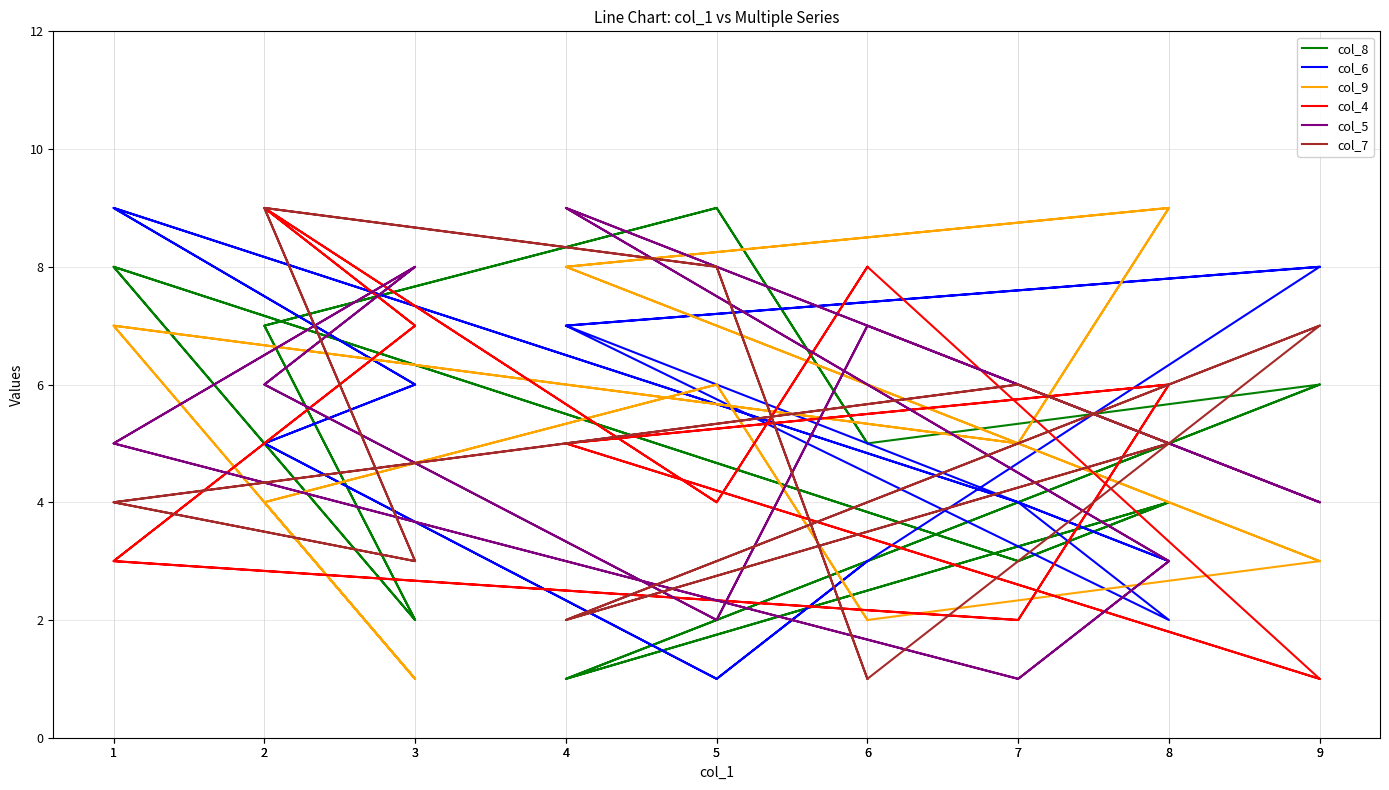

Reading left to right, what are all the values shown in this chart?

col_8: 9=6	4=1	8=4	7=3	1=8	3=2	2=7	5=9	6=5	9=6	4=1	8=4	7=3	1=8	3=2	2=7	5=9	6=5
col_6: 9=8	4=7	8=3	7=4	1=9	3=6	2=5	5=1	6=3	9=8	4=7	8=2	7=4	1=9	3=6	2=5	5=1	6=3
col_9: 9=3	4=8	8=9	7=5	1=7	3=1	2=4	5=6	6=2	9=3	4=8	8=9	7=5	1=7	3=1	2=4	5=6	6=2
col_4: 9=1	4=5	8=6	7=2	1=3	3=7	2=9	5=4	6=8	9=1	4=5	8=6	7=2	1=3	3=7	2=9	5=4	6=8
col_5: 9=4	4=9	8=3	7=1	1=5	3=8	2=6	5=2	6=7	9=4	4=9	8=3	7=1	1=5	3=8	2=6	5=2	6=7
col_7: 9=7	4=2	8=5	7=6	1=4	3=3	2=9	5=8	6=1	9=7	4=2	8=5	7=6	1=4	3=3	2=9	5=8	6=1